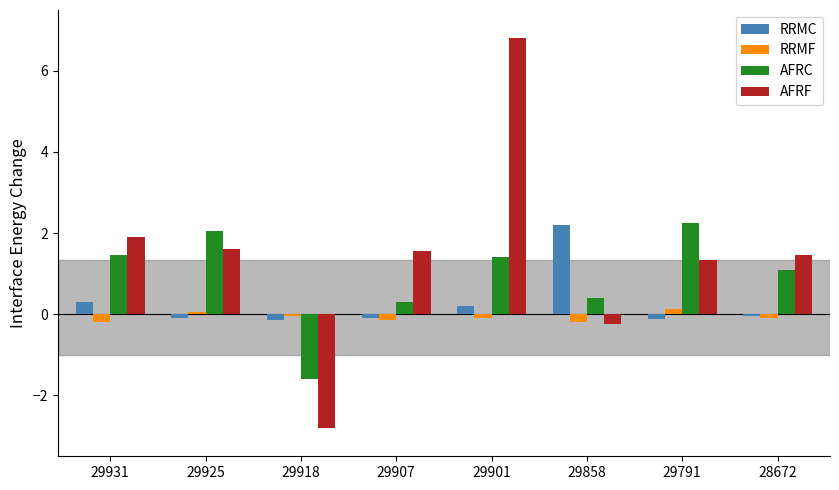

How many values in AFRC are above zero?

7